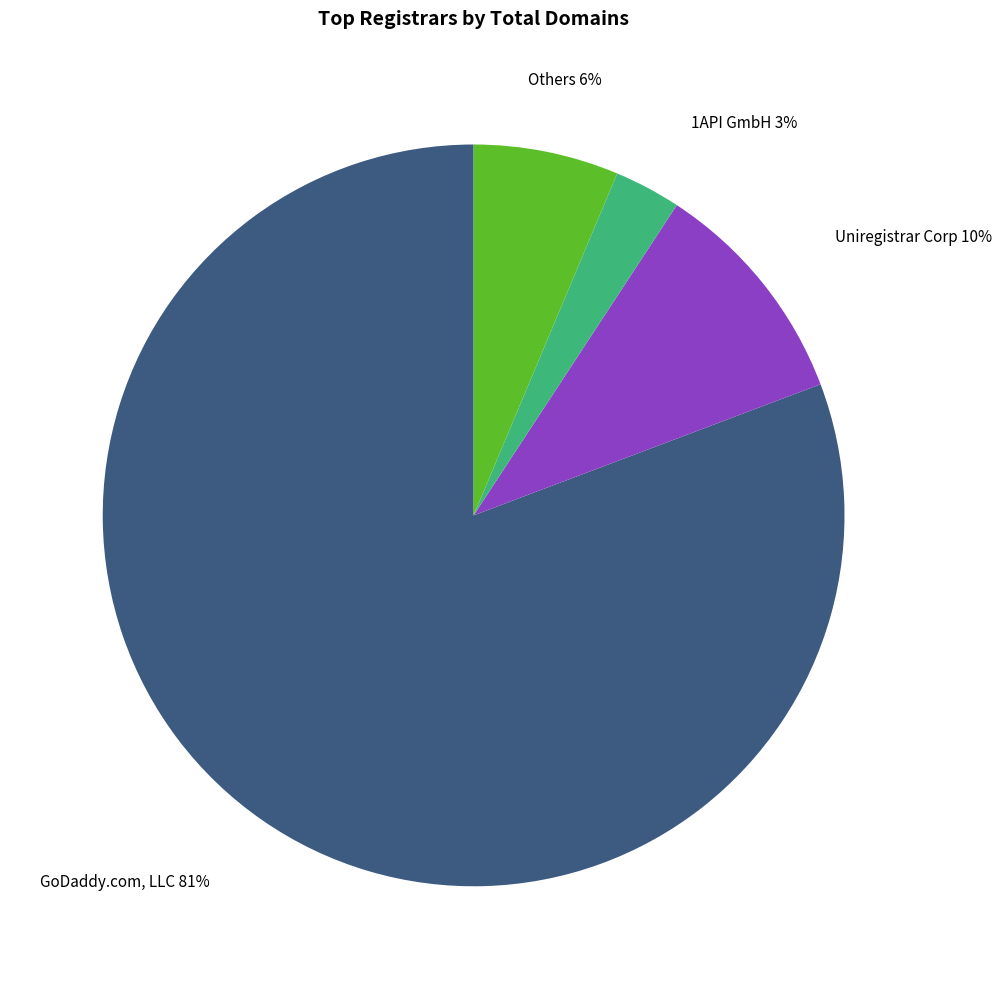

To the nearest percent, what is the average slice percentage?

25%